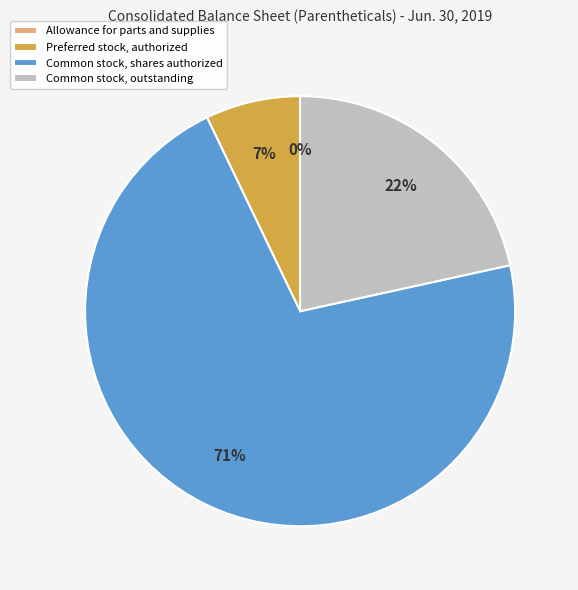

Approximately how many times larger is the value at Preferred stock, authorized compared to Common stock, outstanding?

0.3